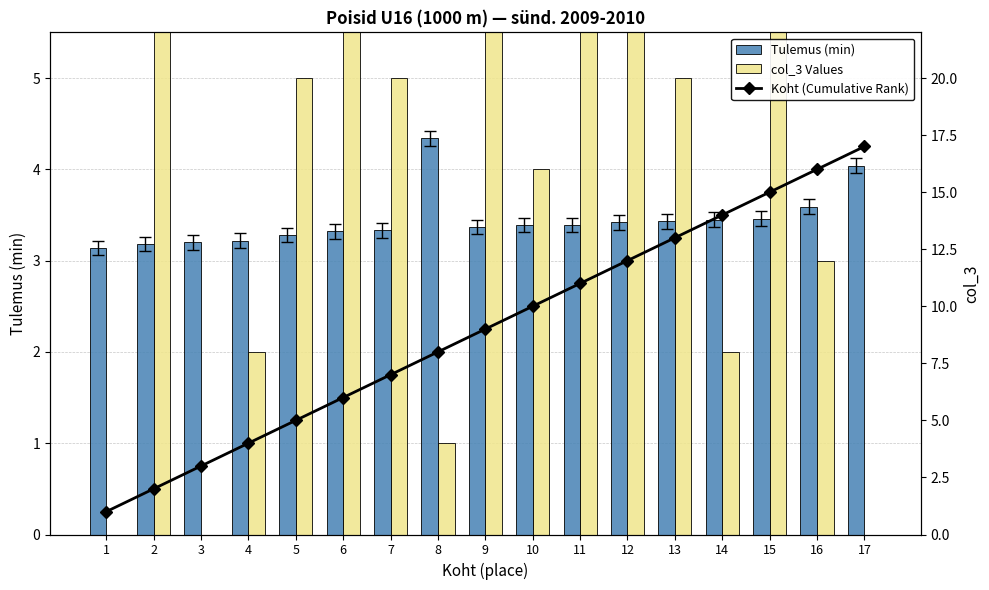

What is the difference between the maximum and second lowest values in the Koht (Cumulative Rank) series?

15.0